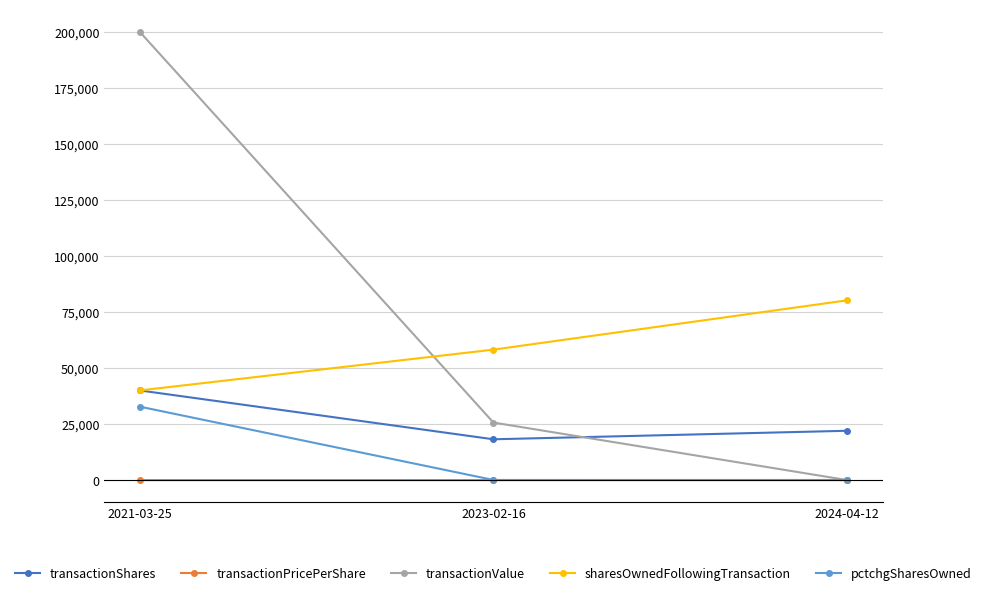

What is the greatest value displayed?

200000.0